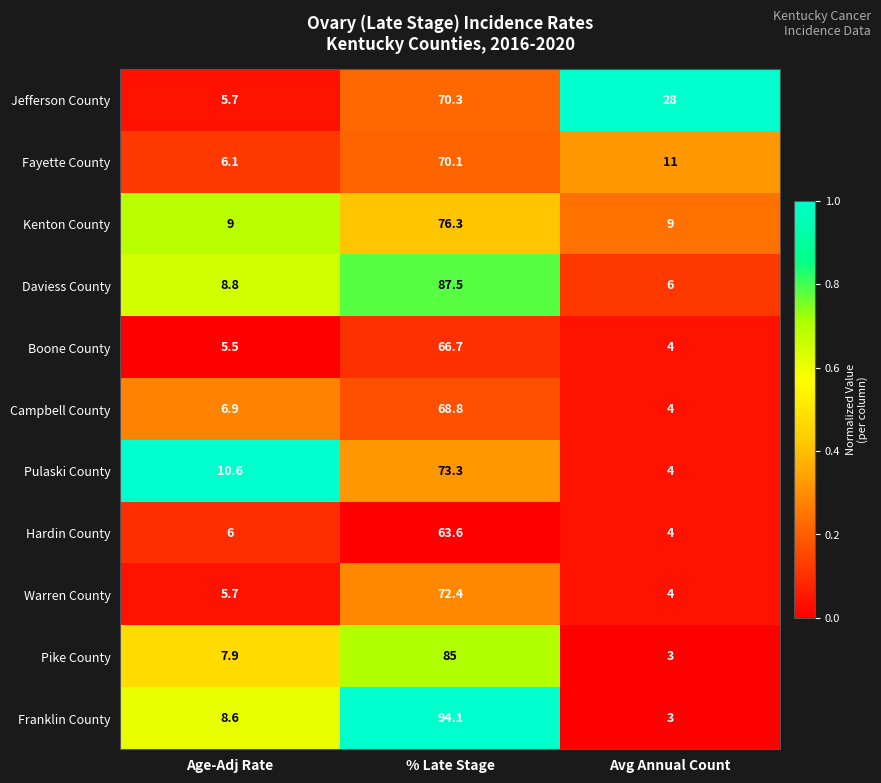

List the series in order of their peak value, highest first.

Franklin County, Daviess County, Pike County, Kenton County, Pulaski County, Warren County, Jefferson County, Fayette County, Campbell County, Boone County, Hardin County